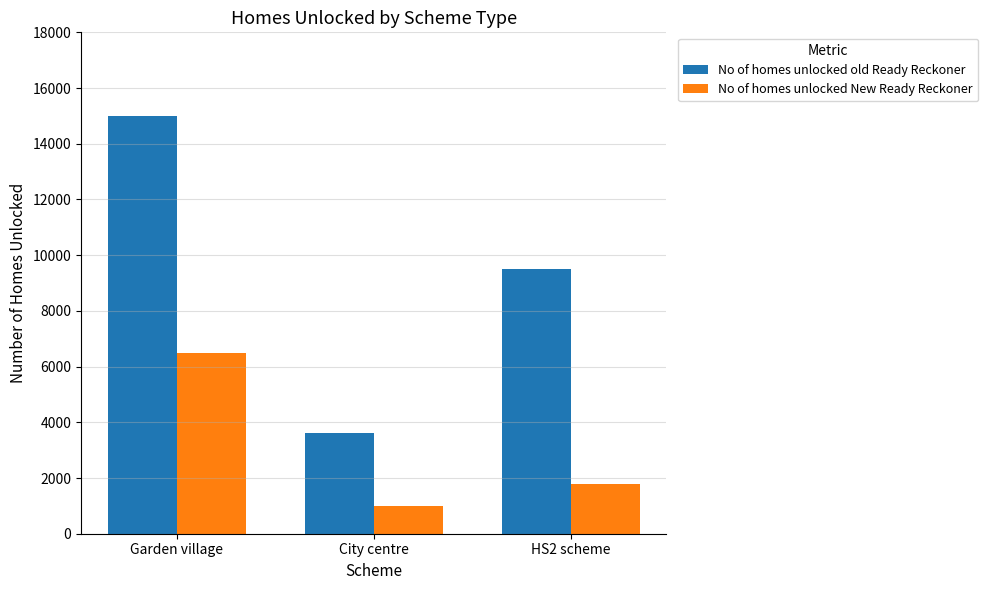

What is the difference between the highest and lowest values at City centre?

2600